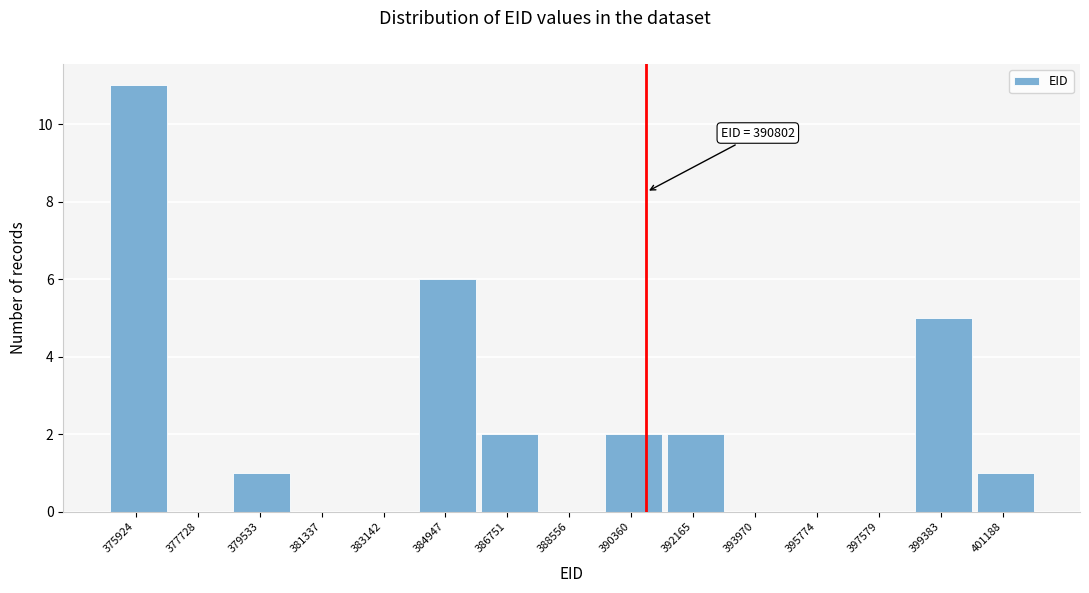

Reading left to right, list all the values displayed in this chart.

375924=11	377728=0	379533=1	381337=0	383142=0	384947=6	386751=2	388556=0	390360=2	392165=2	393970=0	395774=0	397579=0	399383=5	401188=1